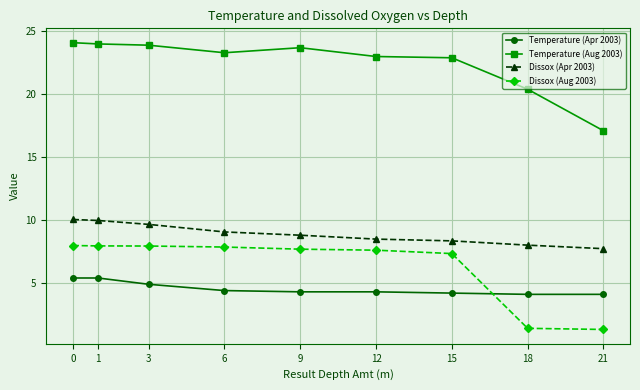

What value does the Temperature (Apr 2003) series have at 15?

4.2